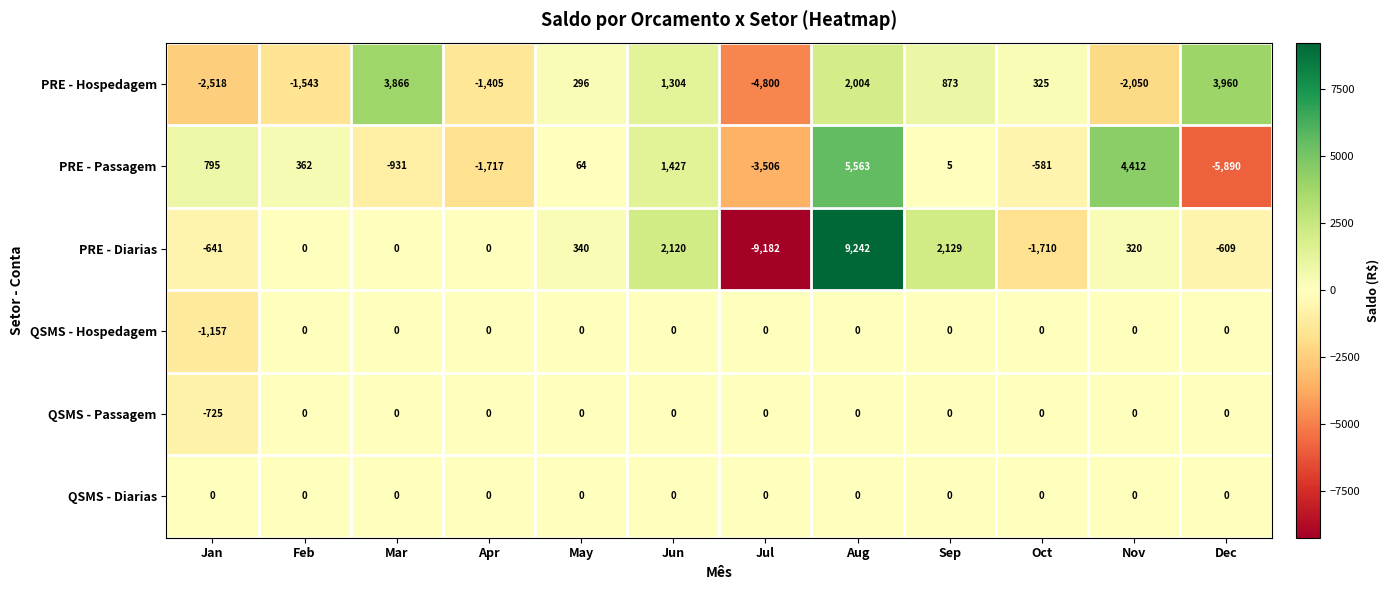

How many distinct data groups are displayed?

6